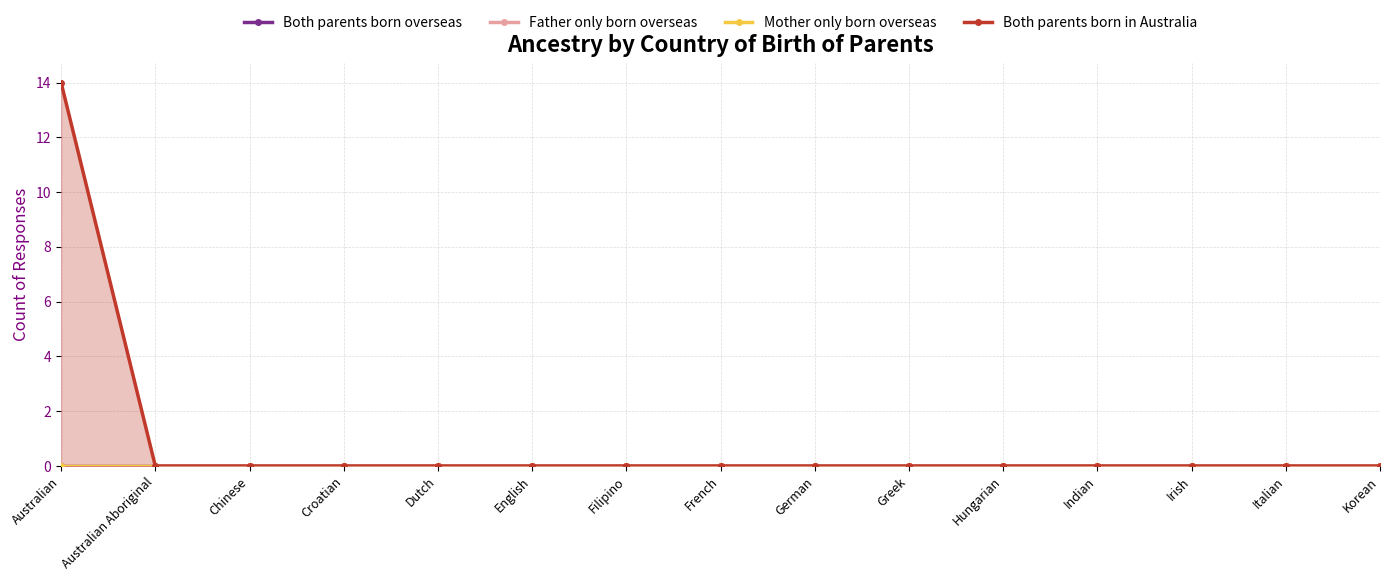

What position from the left is French?

8